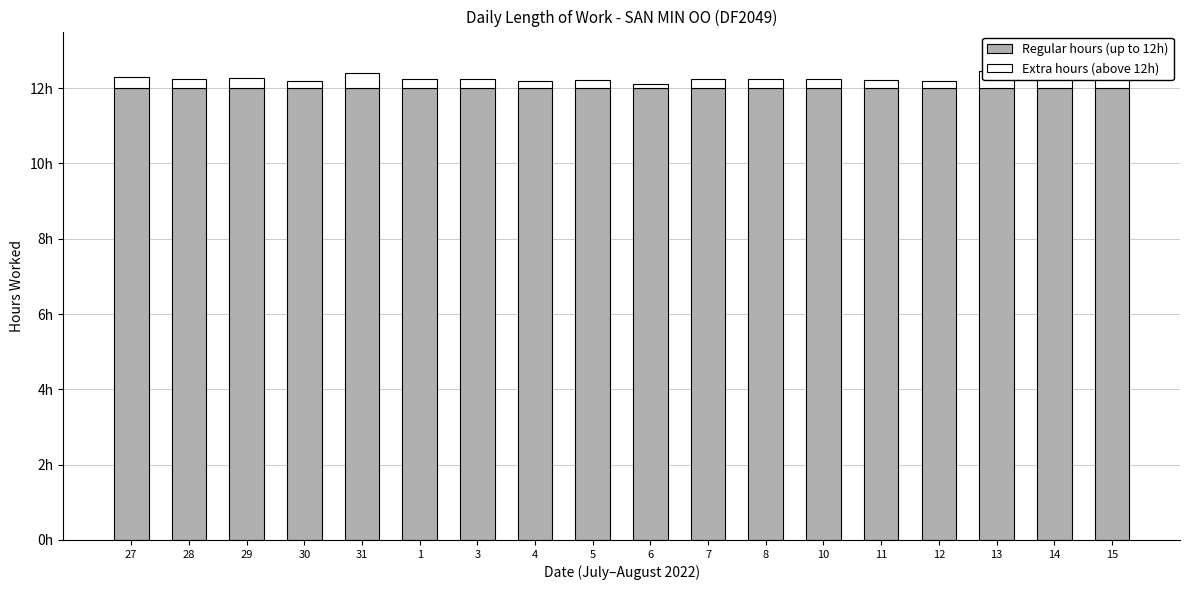

Reading left to right, transcribe all the data shown in this chart.

Regular hours (up to 12h): 27=12.0	28=12.0	29=12.0	30=12.0	31=12.0	1=12.0	3=12.0	4=12.0	5=12.0	6=12.0	7=12.0	8=12.0	10=12.0	11=12.0	12=12.0	13=12.0	14=12.0	15=12.0
Extra hours (above 12h): 27=0.3	28=0.2	29=0.3	30=0.2	31=0.4	1=0.2	3=0.2	4=0.2	5=0.2	6=0.1	7=0.2	8=0.2	10=0.2	11=0.2	12=0.2	13=0.5	14=0.4	15=0.4